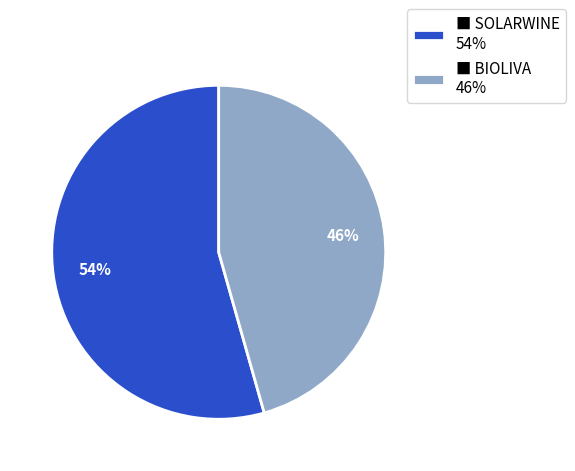

What is the ratio of the value at ■ SOLARWINE 54% to the value at ■ BIOLIVA 46%?

1.2